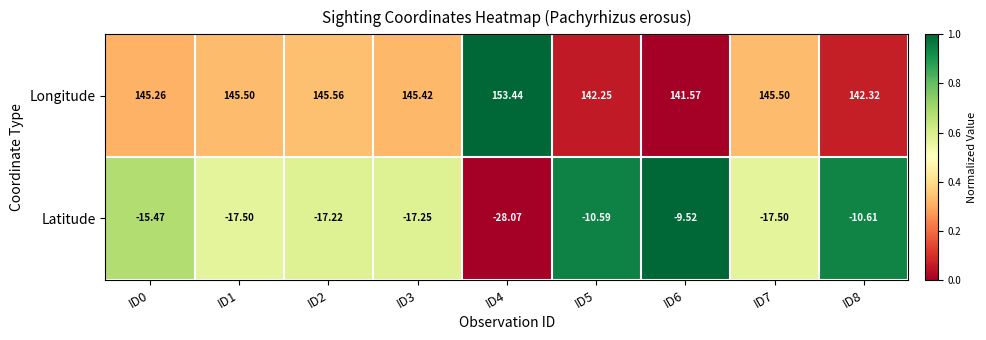

How many values in the Longitude series exceed 145?

6